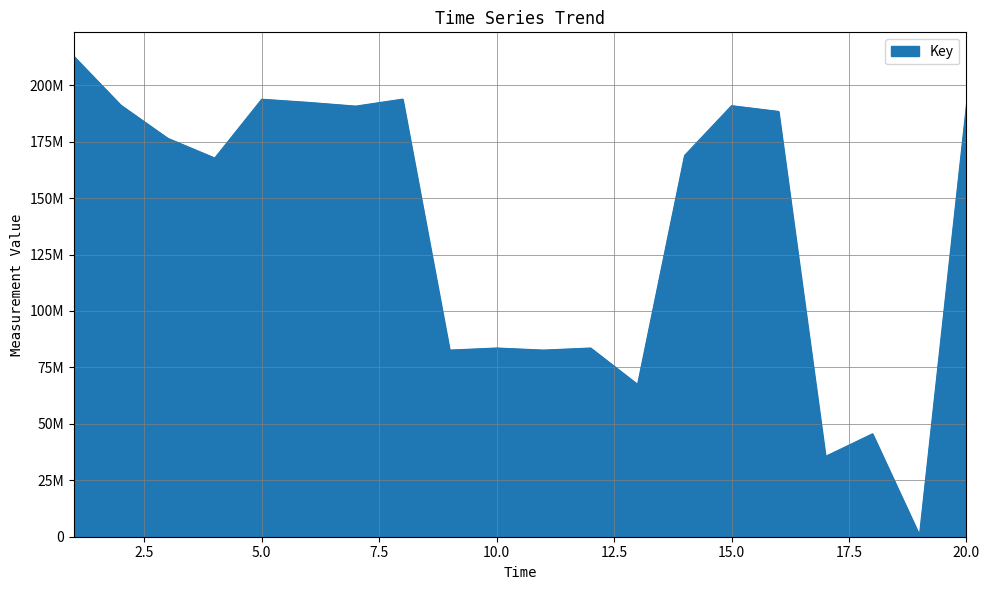

At which category does the chart reach its minimum across all series?

19